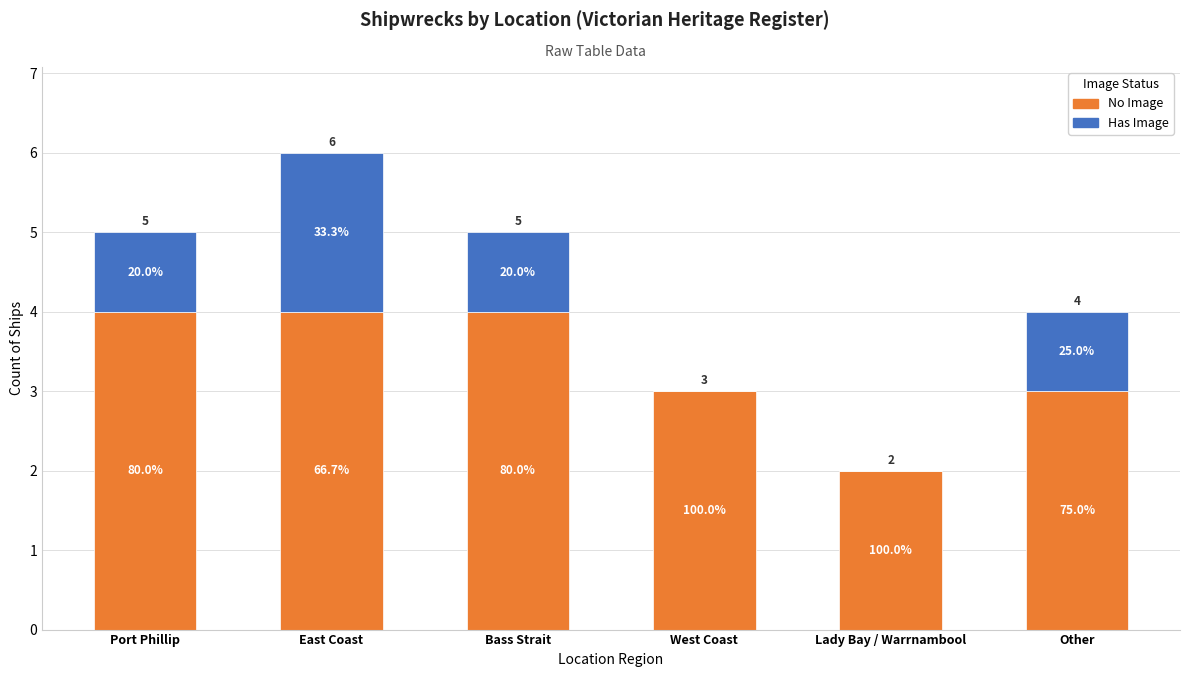

The No Image series shows 5 at East Coast. True or false?

False